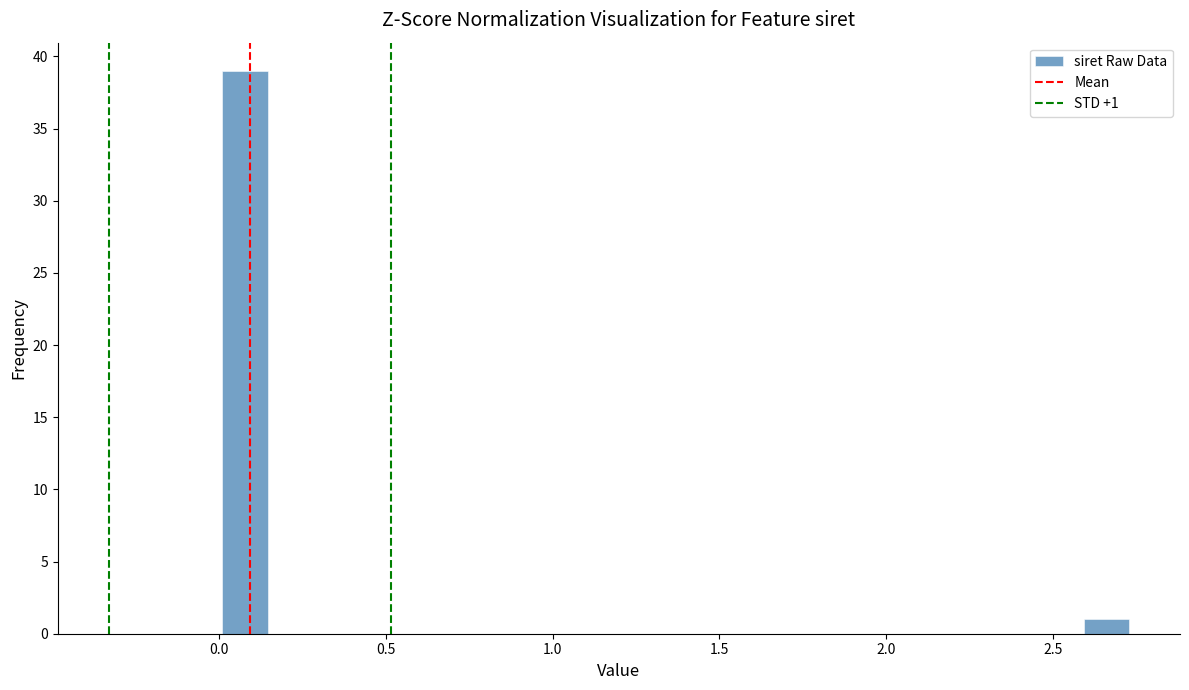

Around what value on the x-axis is the tallest bar? Give the approximate position of its centre, as read against the axis.

0.10